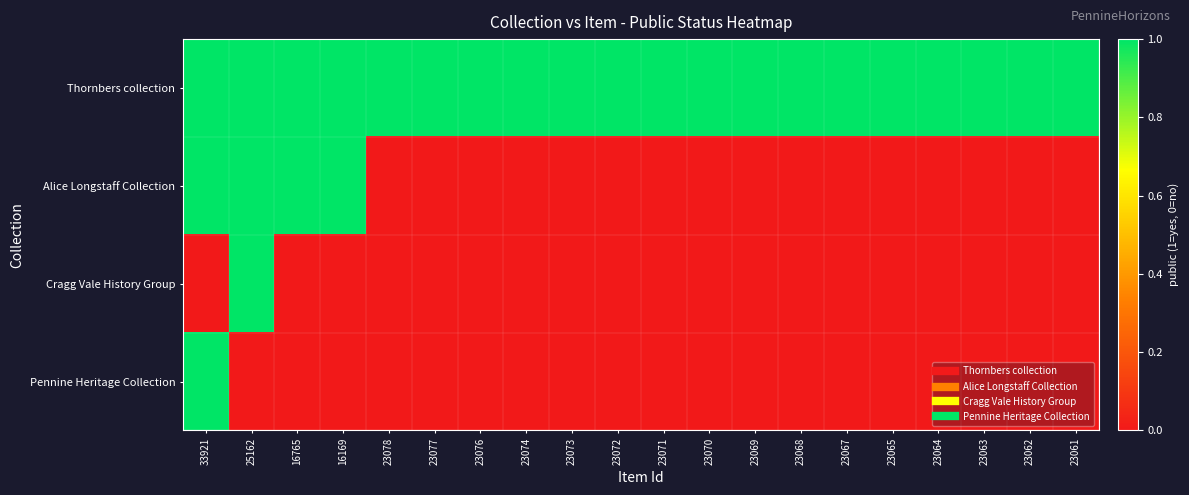

Between 25162 and 23072, which series saw the biggest shift?

Alice Longstaff Collection